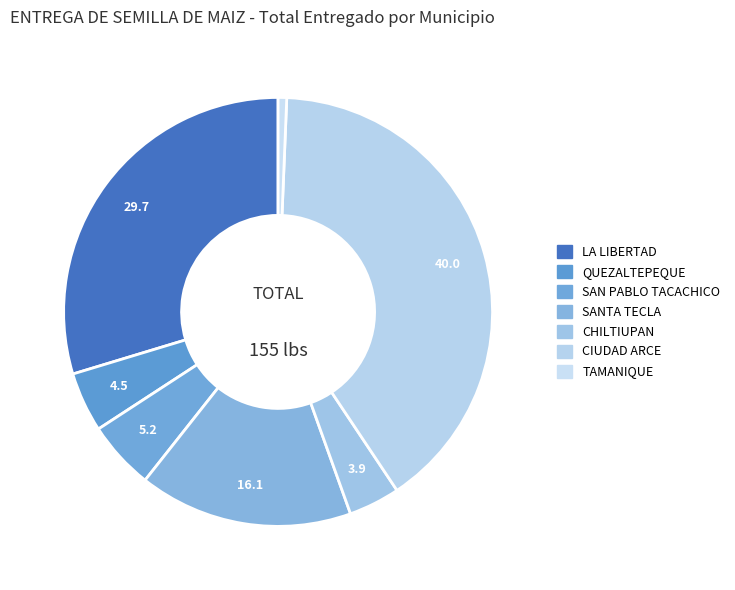

Does any single category account for the majority?

No